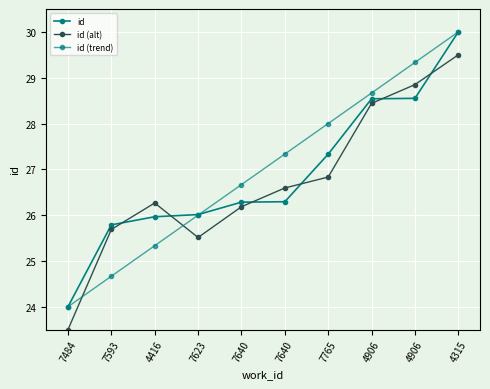

Is the value of id (alt) at 7623 greater than the value of id at 4315?

No